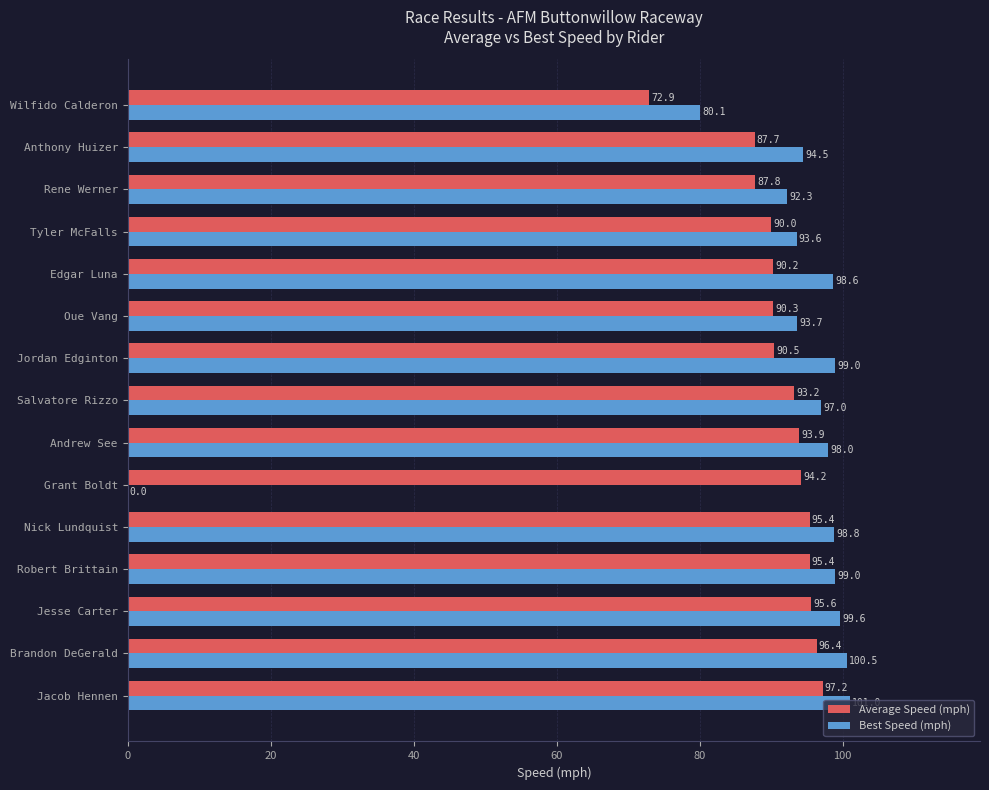

What is the sum of the Best Speed (mph) values at Jesse Carter and Andrew See?

197.6